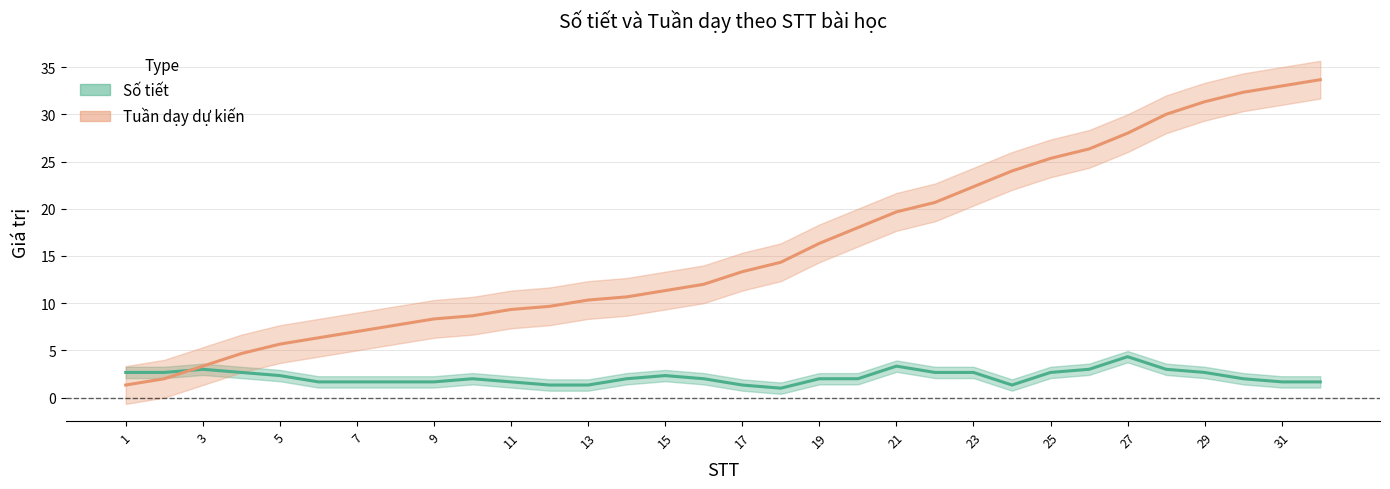

Rank the series by their average value, from lowest to highest.

Số tiết (trung tâm), Tuần dạy (trung tâm)